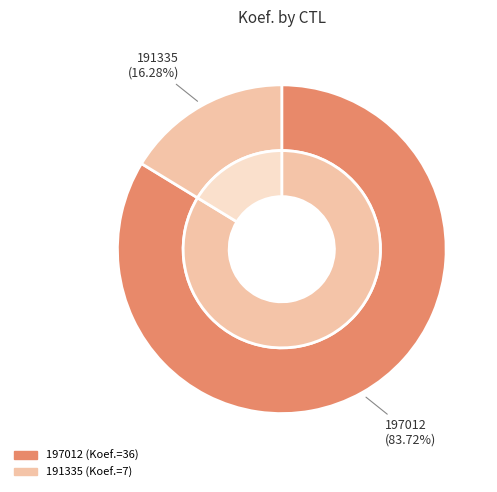

To the nearest percent, what is the difference between the 191335 and 197012 slice percentages?

67%